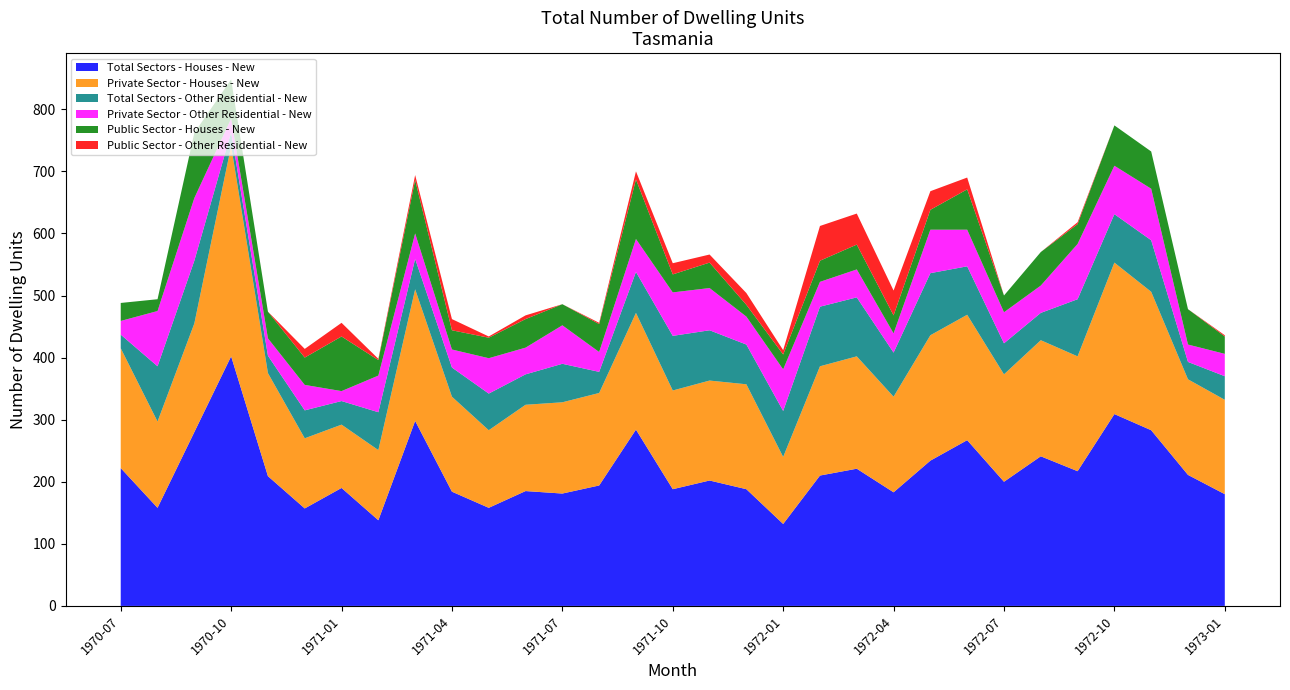

Reading left to right, transcribe all the data shown in this chart.

Total Sectors - Houses - New: 1970-07=222	1970-08=158	1970-09=280	1970-10=402	1970-11=209	1970-12=157	1971-01=190	1971-02=138	1971-03=298	1971-04=184	1971-05=158	1971-06=185	1971-07=181	1971-08=194	1971-09=284	1971-10=188	1971-11=202	1971-12=188	1972-01=132	1972-02=210	1972-03=221	1972-04=183	1972-05=234	1972-06=267	1972-07=200	1972-08=241	1972-09=217	1972-10=309	1972-11=283	1972-12=211	1973-01=180
Private Sector - Houses - New: 1970-07=193	1970-08=139	1970-09=175	1970-10=339	1970-11=166	1970-12=113	1971-01=102	1971-02=113	1971-03=212	1971-04=153	1971-05=125	1971-06=139	1971-07=147	1971-08=149	1971-09=188	1971-10=159	1971-11=161	1971-12=169	1972-01=108	1972-02=176	1972-03=181	1972-04=154	1972-05=202	1972-06=202	1972-07=173	1972-08=187	1972-09=185	1972-10=244	1972-11=223	1972-12=154	1973-01=152
Total Sectors - Other Residential - New: 1970-07=22	1970-08=89	1970-09=101	1970-10=22	1970-11=28	1970-12=45	1971-01=38	1971-02=61	1971-03=49	1971-04=47	1971-05=59	1971-06=49	1971-07=62	1971-08=34	1971-09=66	1971-10=88	1971-11=81	1971-12=64	1972-01=74	1972-02=96	1972-03=95	1972-04=71	1972-05=100	1972-06=78	1972-07=50	1972-08=44	1972-09=92	1972-10=78	1972-11=83	1972-12=28	1973-01=38
Private Sector - Other Residential - New: 1970-07=22	1970-08=89	1970-09=101	1970-10=22	1970-11=28	1970-12=41	1971-01=16	1971-02=59	1971-03=41	1971-04=29	1971-05=57	1971-06=43	1971-07=62	1971-08=32	1971-09=53	1971-10=70	1971-11=68	1971-12=45	1972-01=67	1972-02=40	1972-03=45	1972-04=31	1972-05=70	1972-06=59	1972-07=50	1972-08=44	1972-09=89	1972-10=78	1972-11=83	1972-12=28	1973-01=36
Public Sector - Houses - New: 1970-07=29	1970-08=19	1970-09=105	1970-10=63	1970-11=43	1970-12=44	1971-01=88	1971-02=25	1971-03=86	1971-04=31	1971-05=33	1971-06=46	1971-07=34	1971-08=45	1971-09=96	1971-10=29	1971-11=41	1971-12=19	1972-01=24	1972-02=34	1972-03=40	1972-04=29	1972-05=32	1972-06=65	1972-07=27	1972-08=54	1972-09=32	1972-10=65	1972-11=60	1972-12=57	1973-01=28
Public Sector - Other Residential - New: 1970-07=0	1970-08=0	1970-09=0	1970-10=0	1970-11=0	1970-12=14	1971-01=22	1971-02=2	1971-03=8	1971-04=18	1971-05=2	1971-06=6	1971-07=0	1971-08=2	1971-09=13	1971-10=18	1971-11=13	1971-12=19	1972-01=7	1972-02=56	1972-03=50	1972-04=40	1972-05=30	1972-06=19	1972-07=0	1972-08=0	1972-09=3	1972-10=0	1972-11=0	1972-12=0	1973-01=2